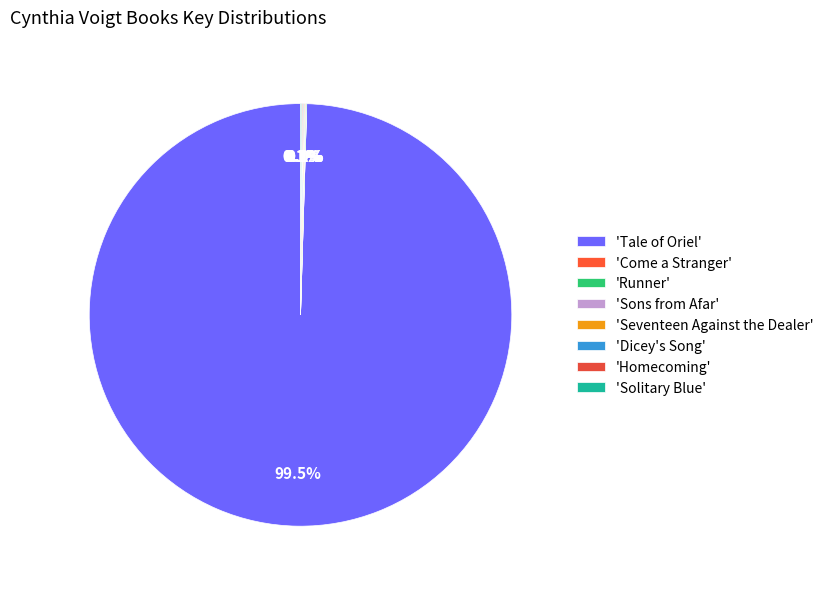

Which category has the biggest portion of the pie?

'Tale of Oriel'